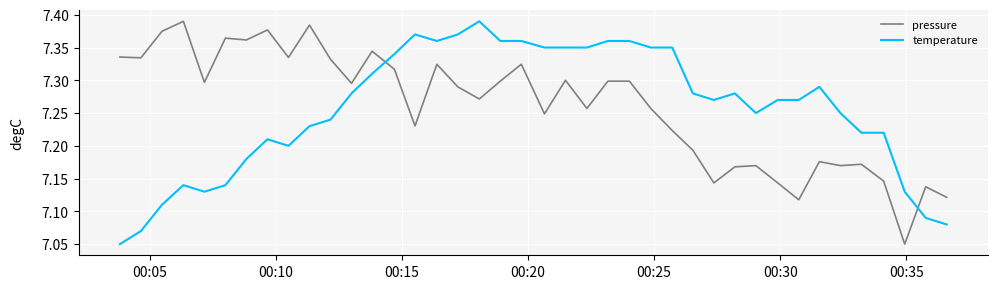

What is the difference between the maximum and minimum values in the temperature series?

0.3